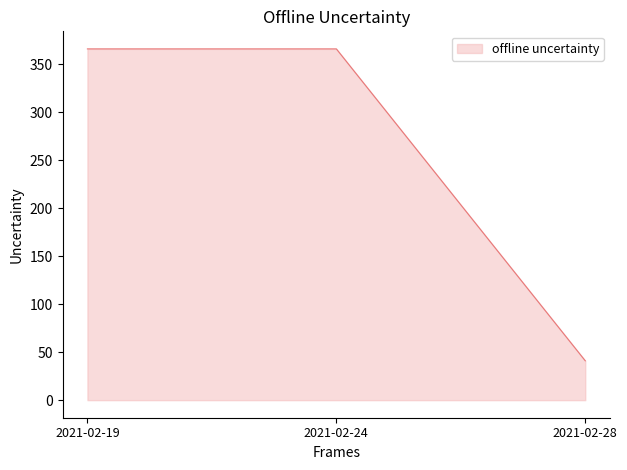

What is the ratio of the value at 2021-02-28 to the value at 2021-02-24?

0.1